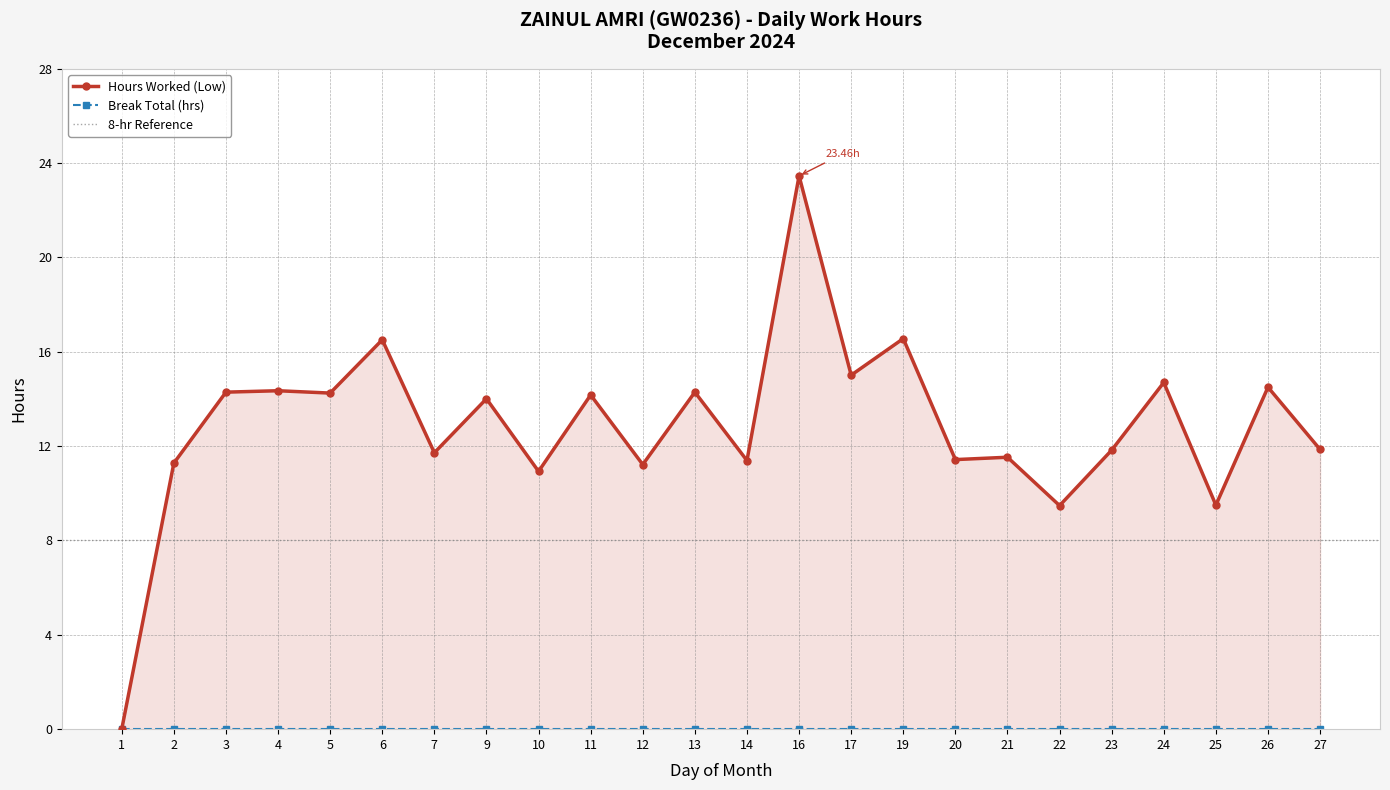

What is the maximum value shown in the chart?

23.5